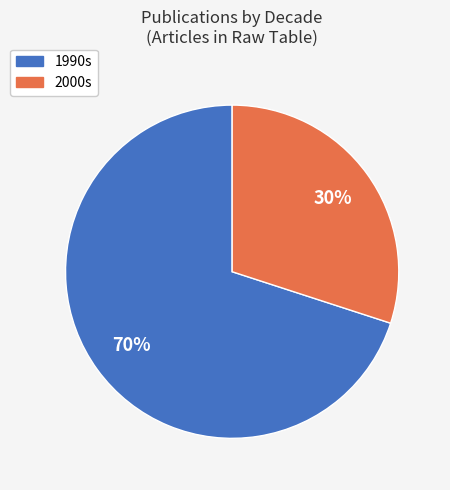

Is there any slice that represents more than half of the pie?

Yes